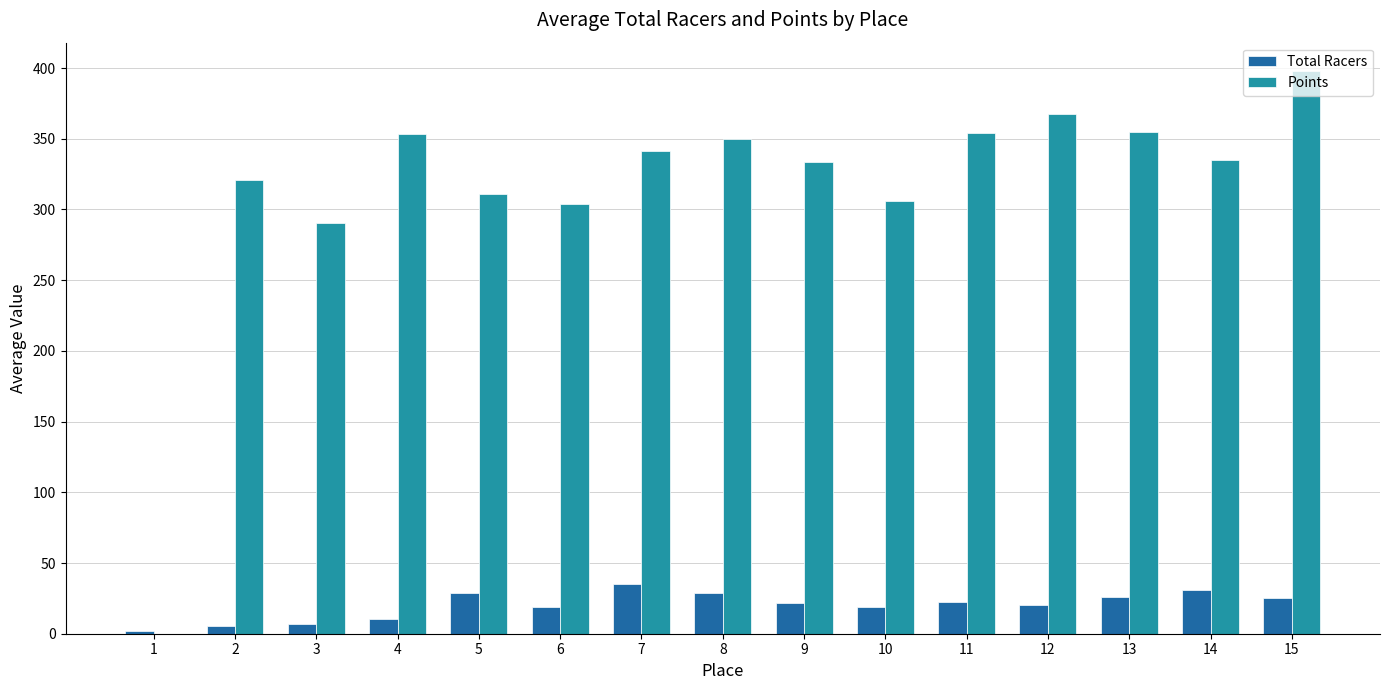

What is the total value across all series at 7?

376.4